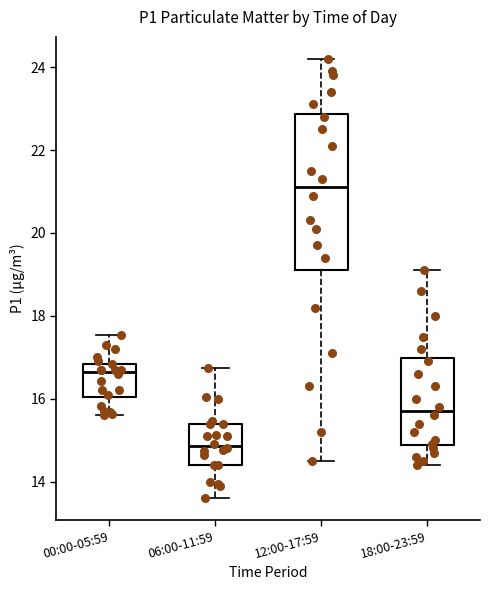

Reading left to right, transcribe this box plot: for each box, give where its median line is, the range the box spans, and where its two whiskers end, as read against the y-axis. The values are not printed on the chart, so give them approximately, as read against the axis.

00:00-05:59: median 16.6, box 16.0 to 16.8, whiskers 15.6 to 17.6
06:00-11:59: median 14.8, box 14.4 to 15.4, whiskers 13.6 to 16.8
12:00-17:59: median 21.2, box 19.2 to 22.8, whiskers 14.6 to 24.2
18:00-23:59: median 15.8, box 14.8 to 17.0, whiskers 14.4 to 19.2